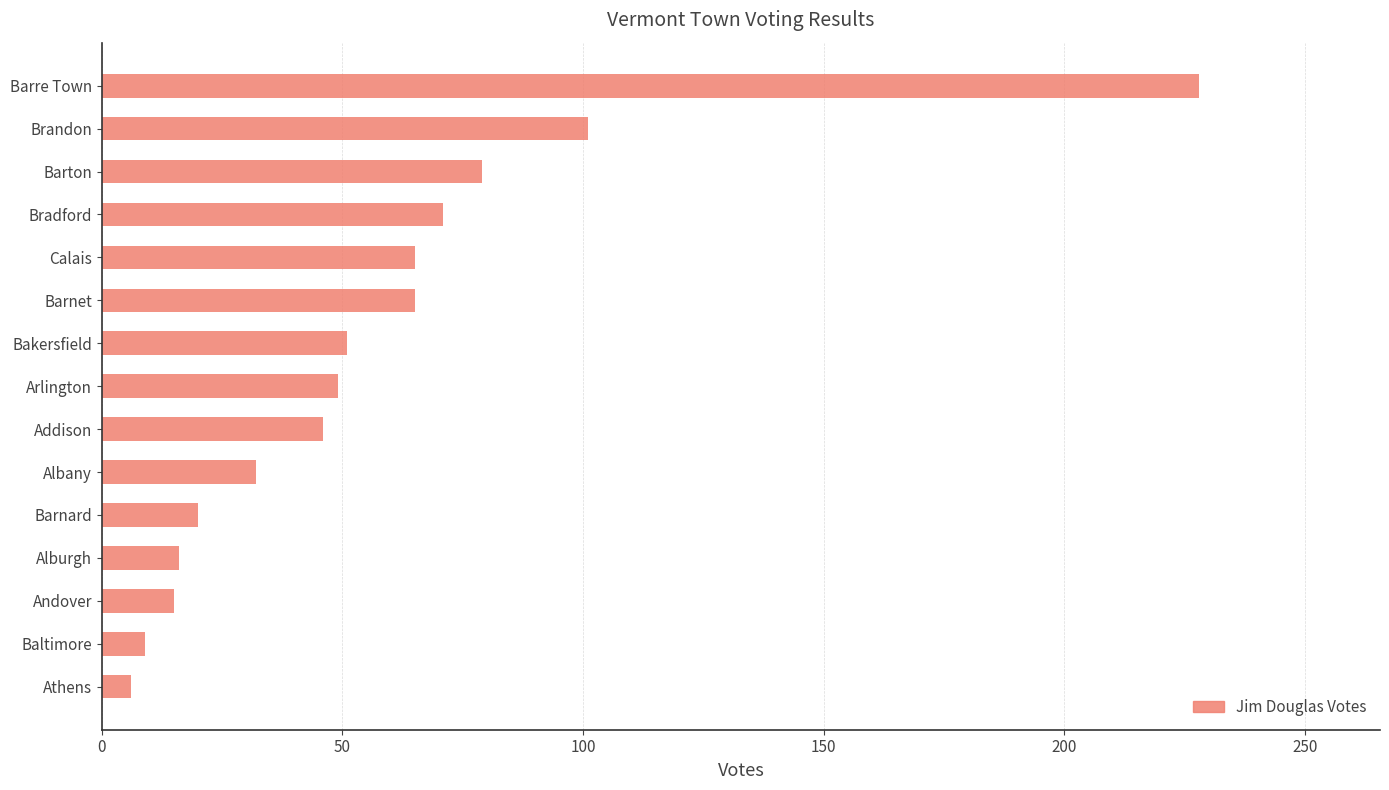

True or false: the data shows 24 at Alburgh.

False